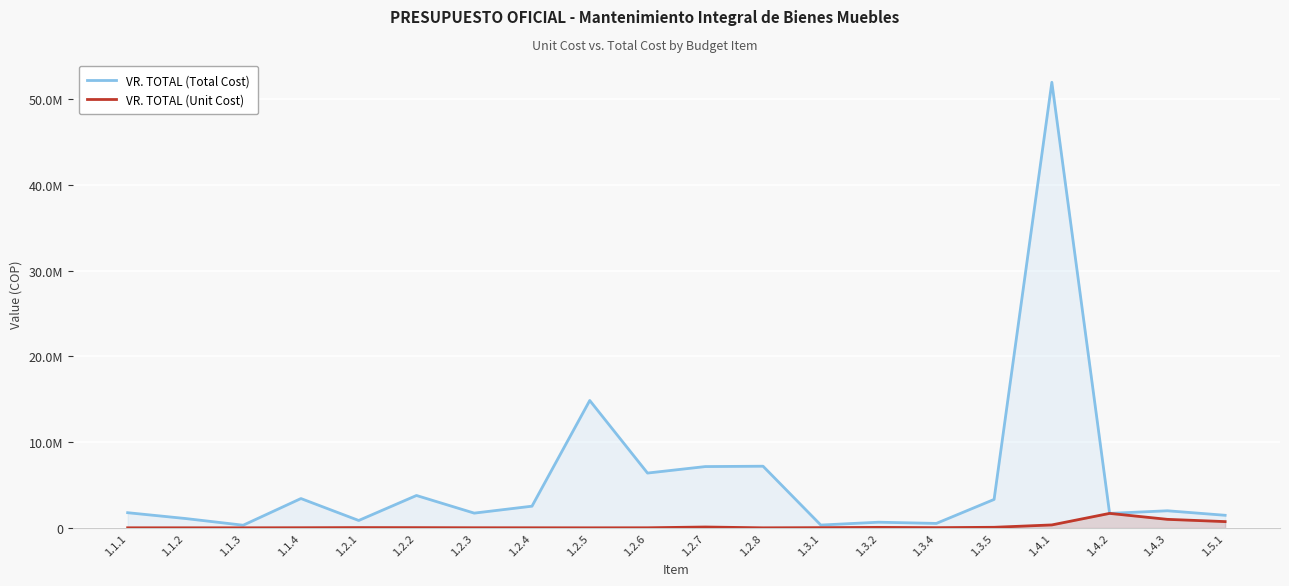

Reading left to right, transcribe all the data shown in this chart.

VR. TOTAL (Total Cost): 1775621	1096832	316162	3425808	867944	3782212	1726018	2534764	14858712	6396818	7152894	7194880	336190	667080	525696	3321540	51956300	1694000	2000000	1474000
VR. TOTAL (Unit Cost): 15975	13376	14371	22992	39452	34028	21049	17121	12848	17810	106680	12848	31776	63051	31899	73812	348700	1694000	1000000	737000